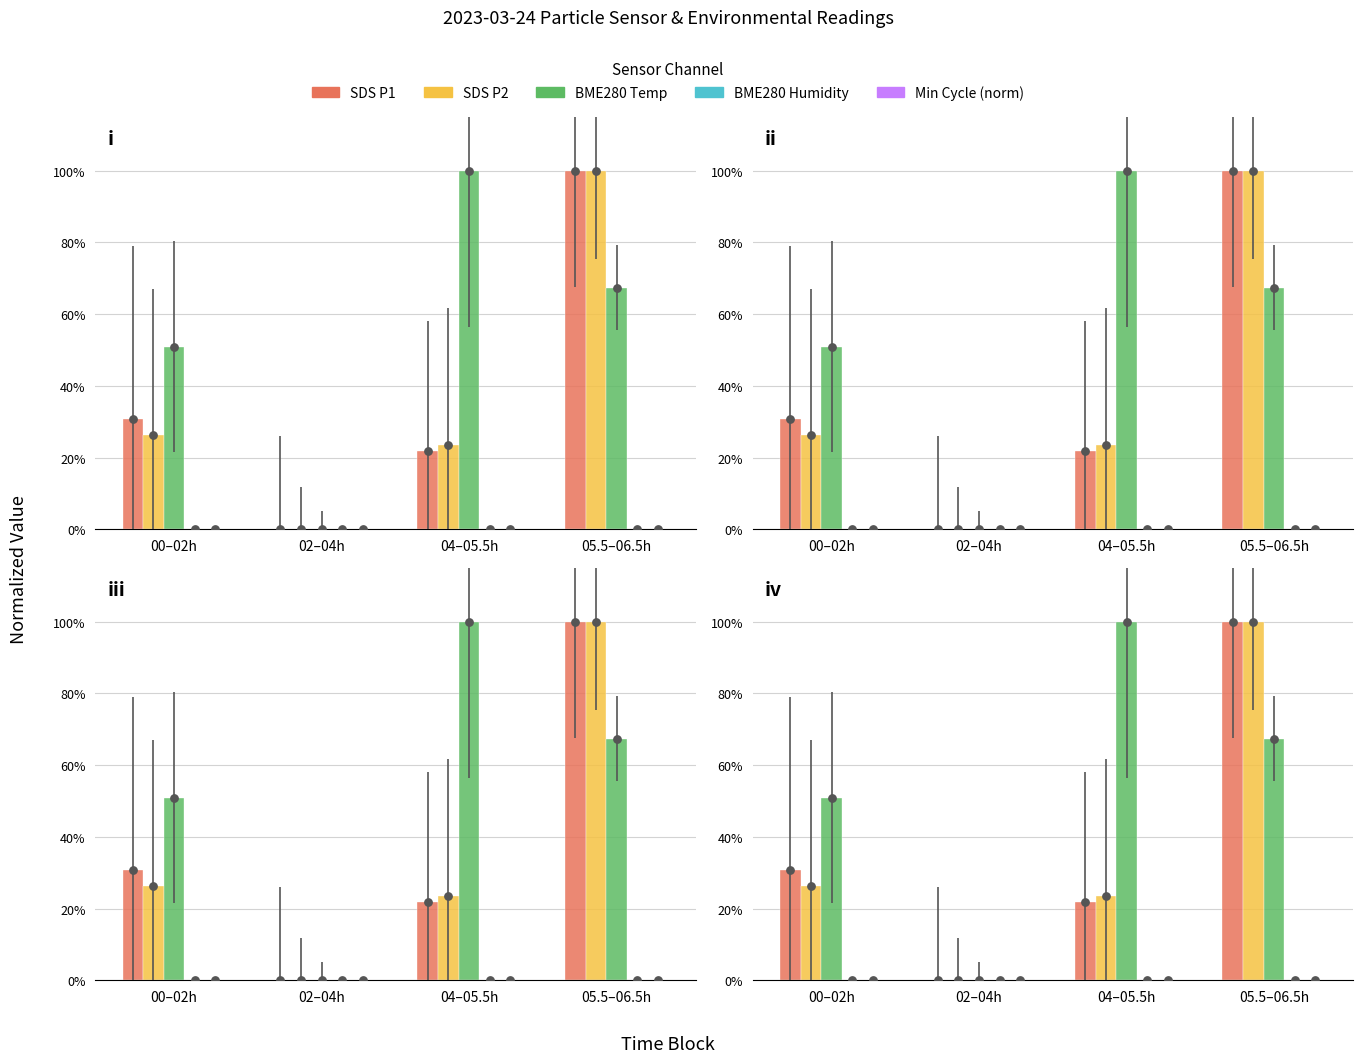

Which series contains the highest Y value?

SDS P1